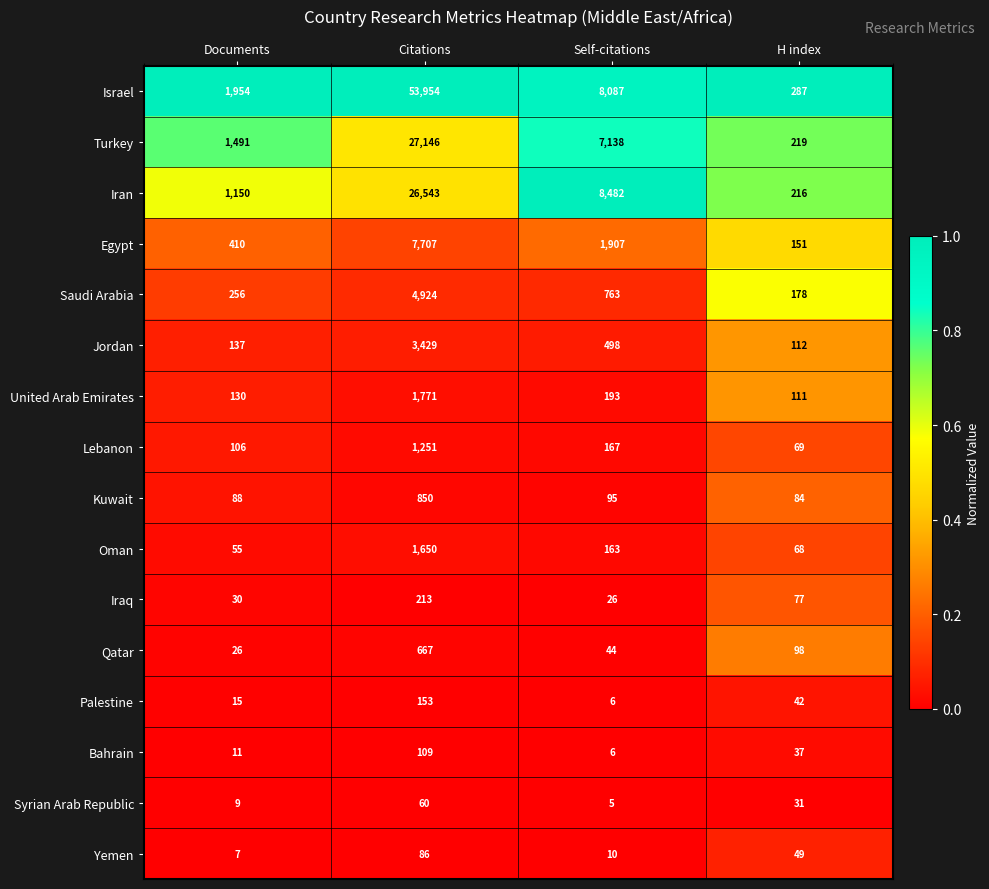

List the labels in order of Syrian Arab Republic value, largest first.

Citations, H index, Documents, Self-citations